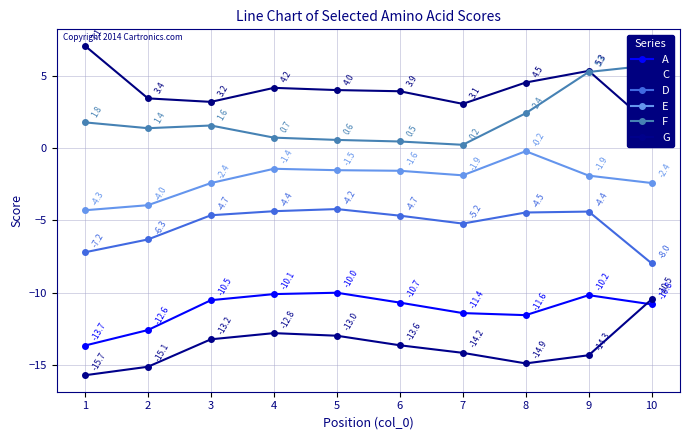

Rank the series by their maximum value, from lowest to highest.

G, A, D, E, F, C